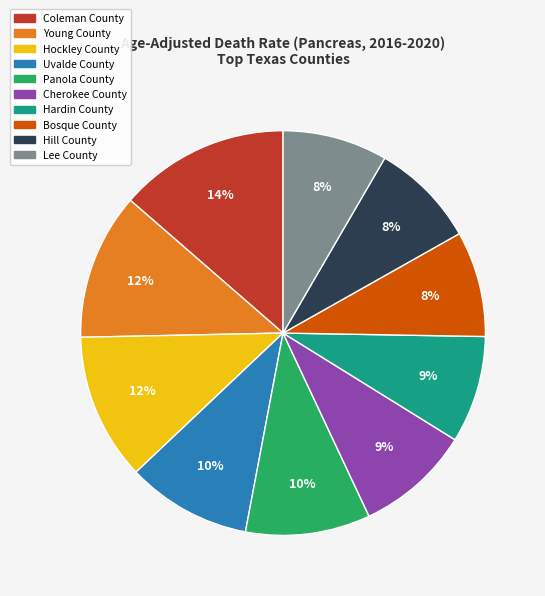

Count the number of slices in the pie.

10